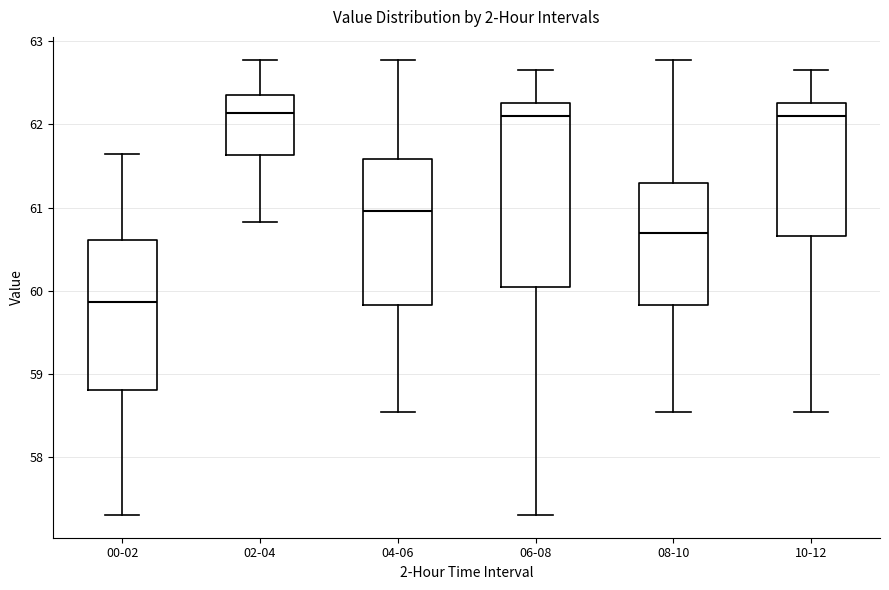

Comparing the boxes themselves (not the whiskers), which one is the tallest?

06-08